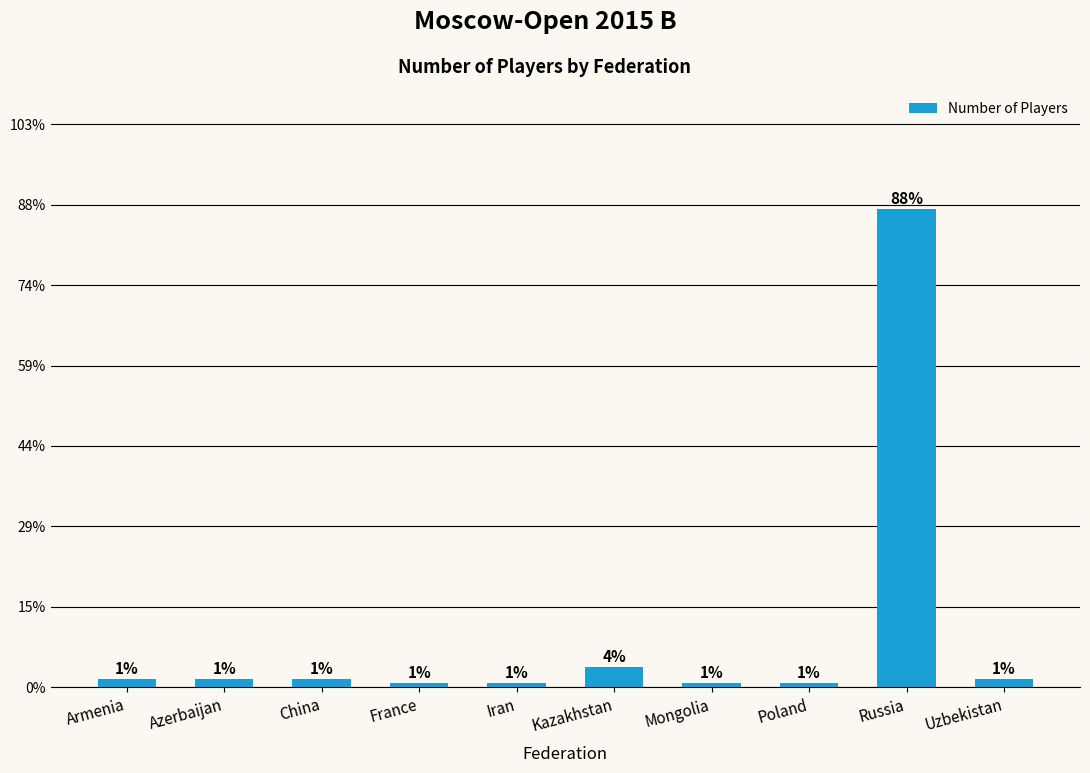

What is the change in value from China to Poland?

-1